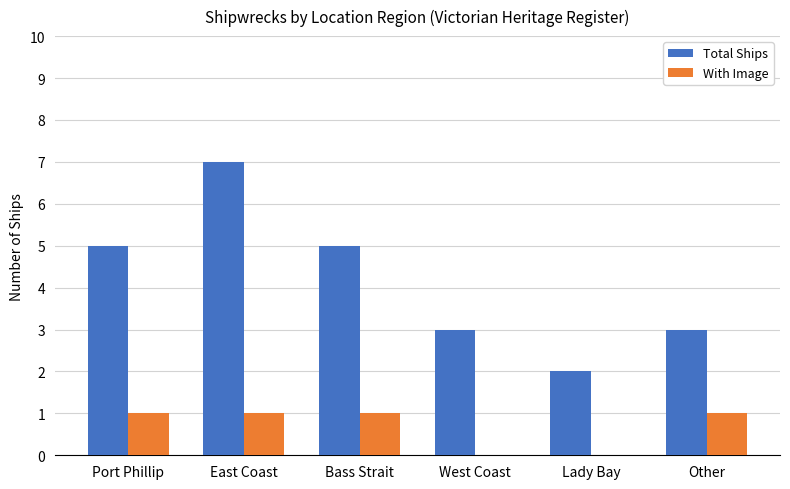

Read the Total Ships value at Port Phillip.

5